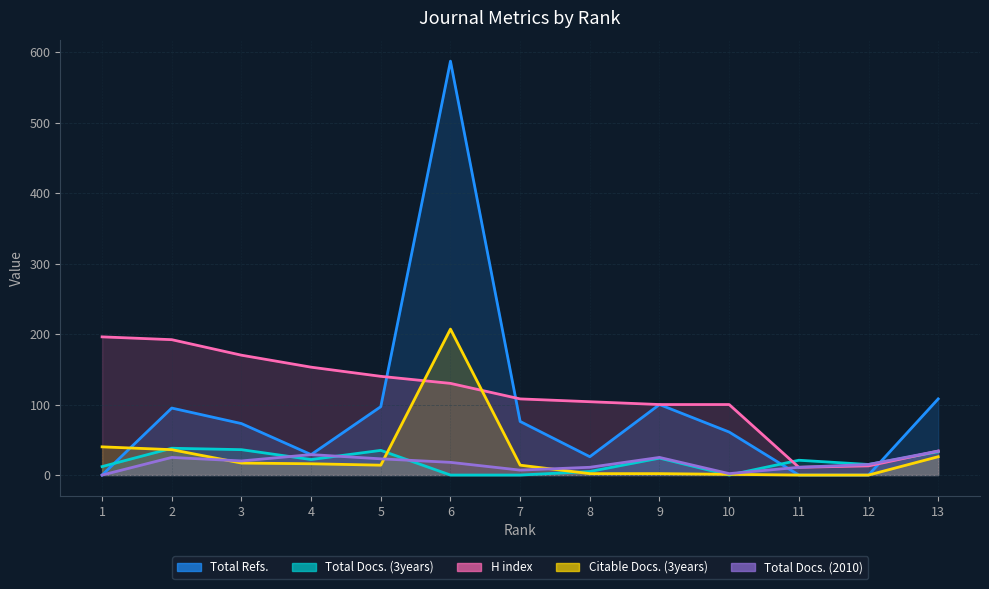

How many positive values does the Citable Docs. (3years) series have?

11